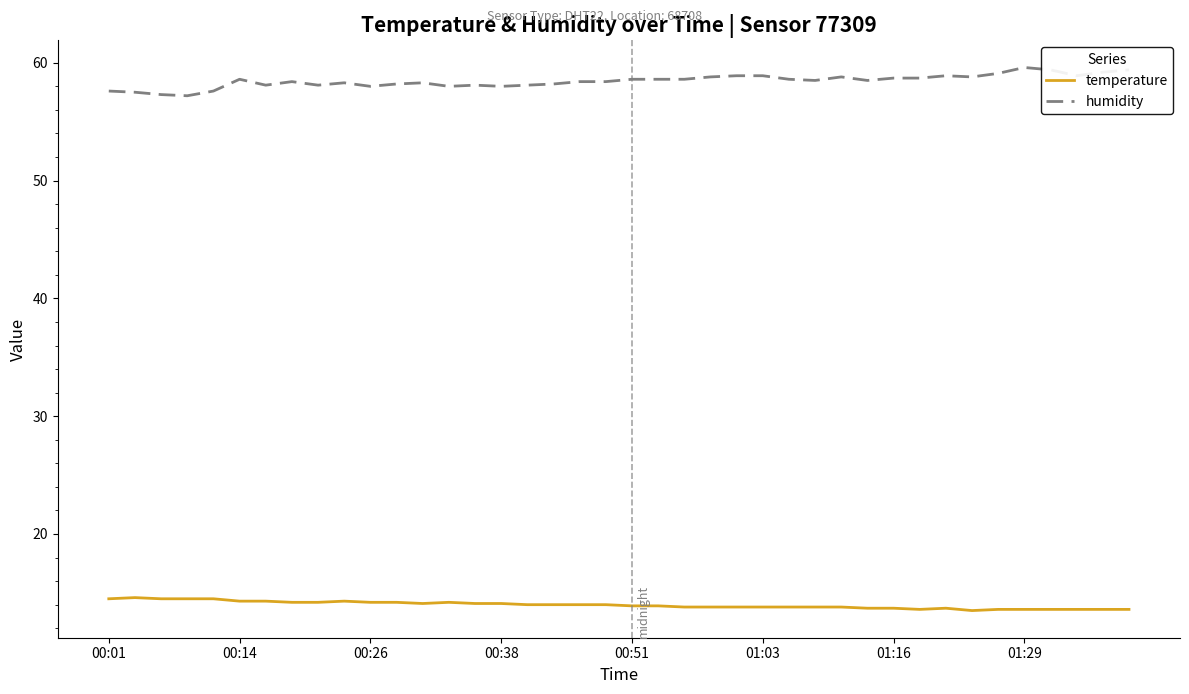

Rank the series by their average value, from lowest to highest.

temperature, humidity